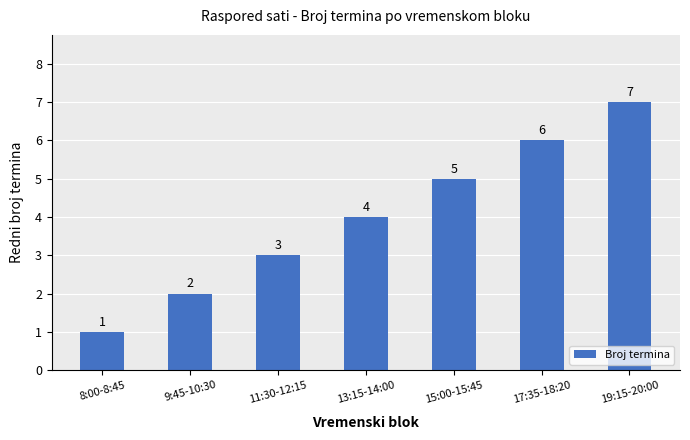

Which category has the lowest value across all series?

8:00-8:45